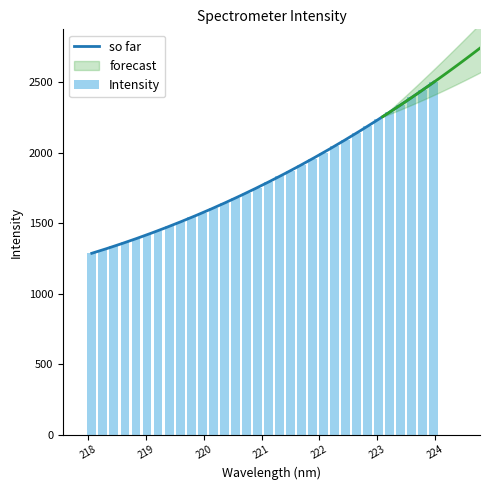

What is the label of the 20th bar from the right?

220.3533